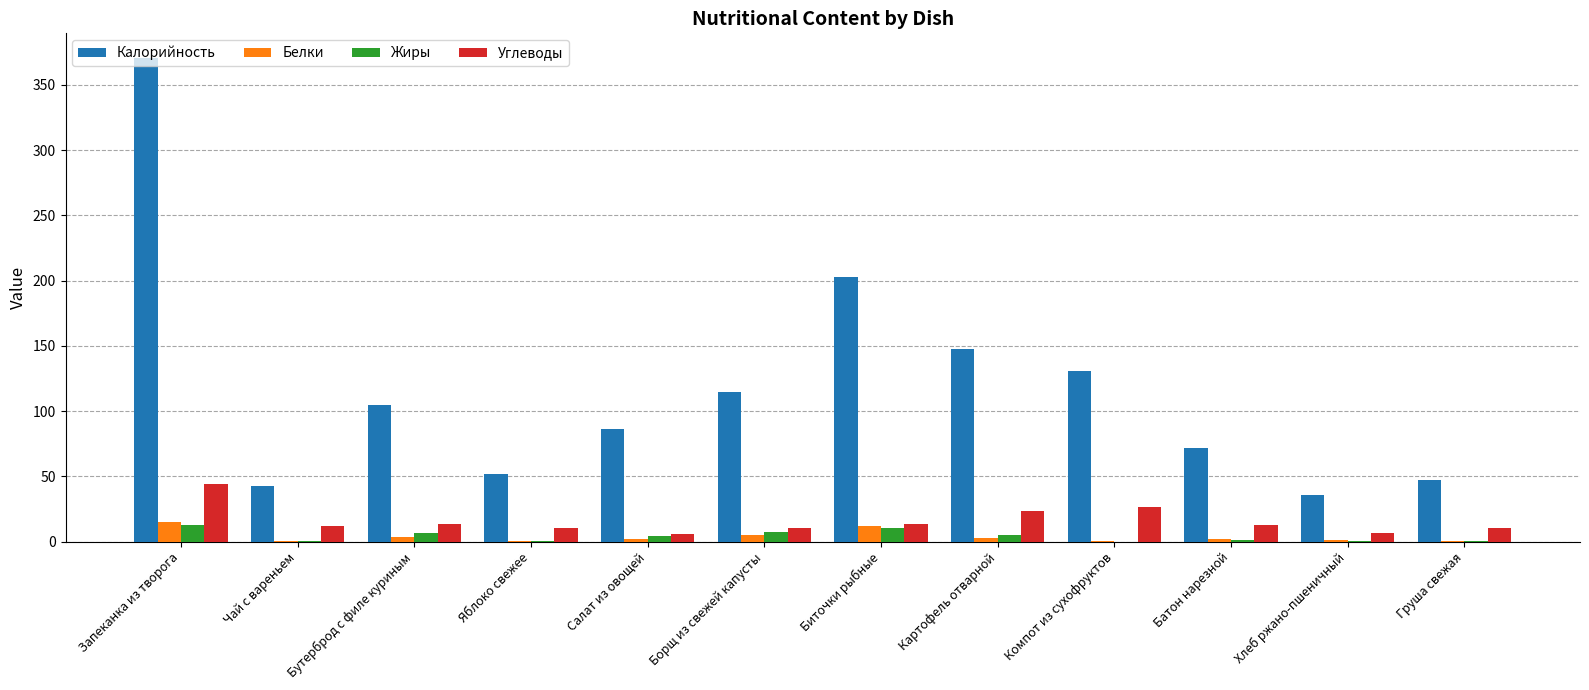

At which category is the sum across all series the highest?

Запеканка из творога